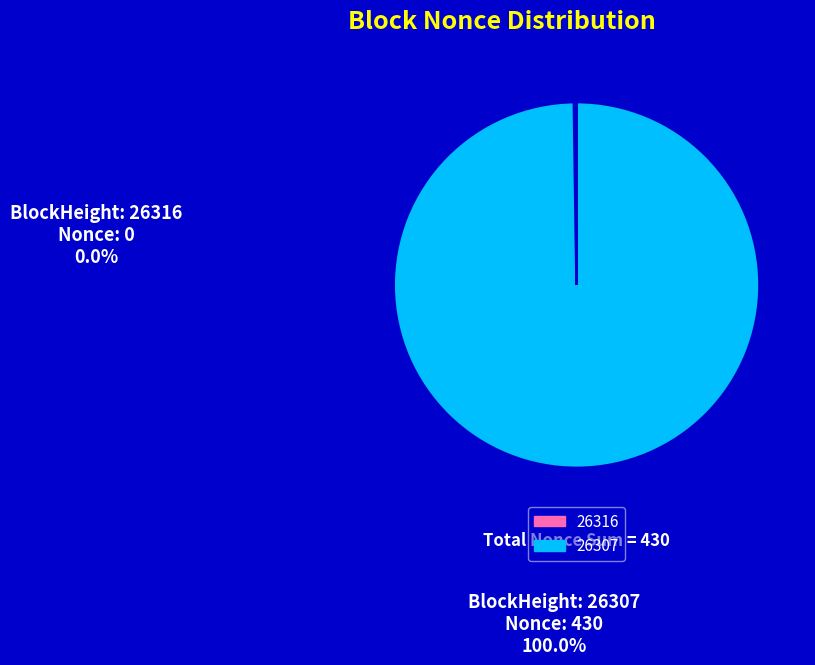

What is the majority slice?

26307